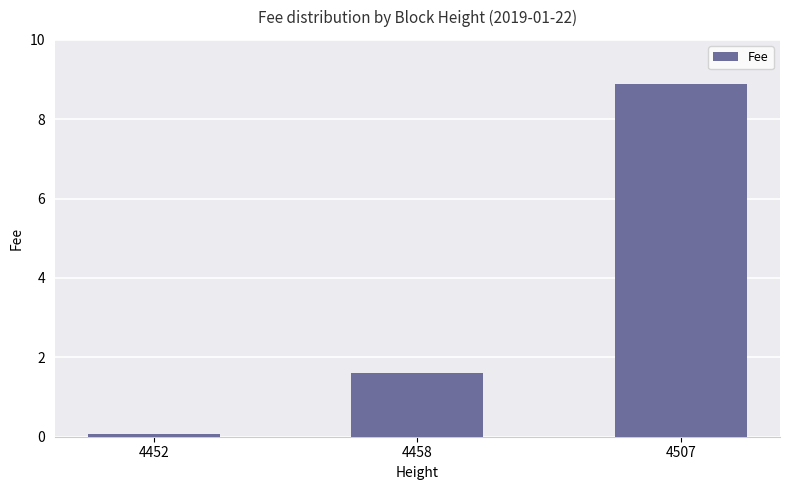

Are the bars horizontal?

No